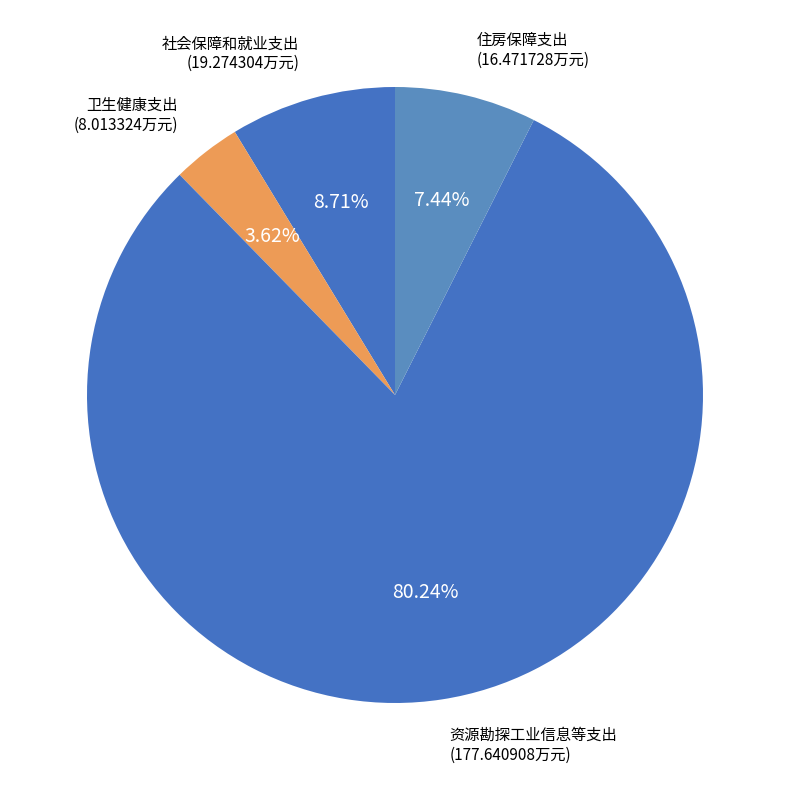

How many slices are in this pie chart?

4